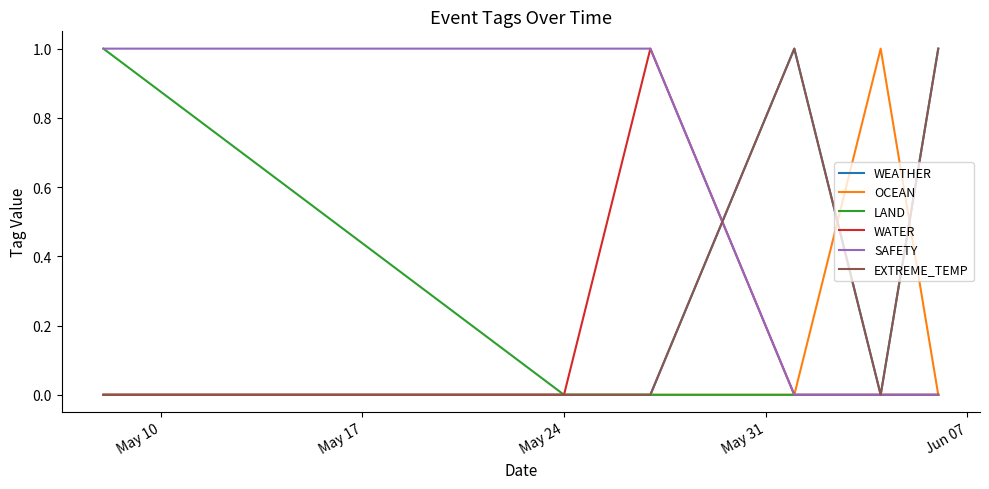

Which series has the largest total across all categories?

SAFETY